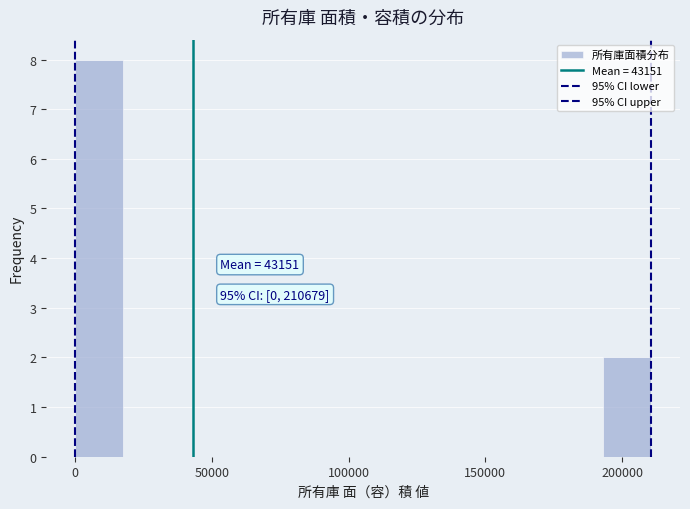

Around what value on the x-axis is the tallest bar? Give the approximate position of its centre, as read against the axis.

10000